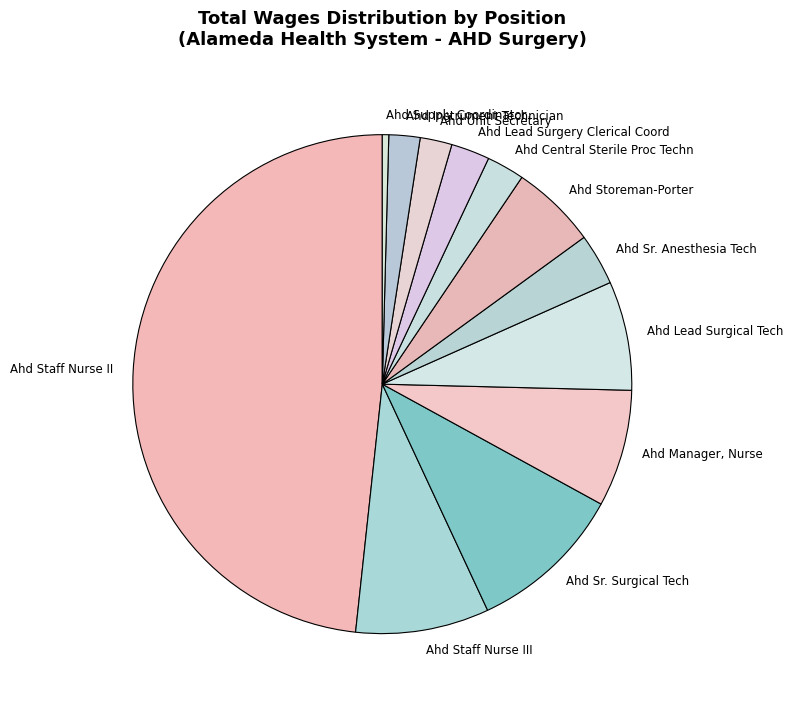

True or false: Ahd Lead Surgical Tech accounts for 7% of the total.

True